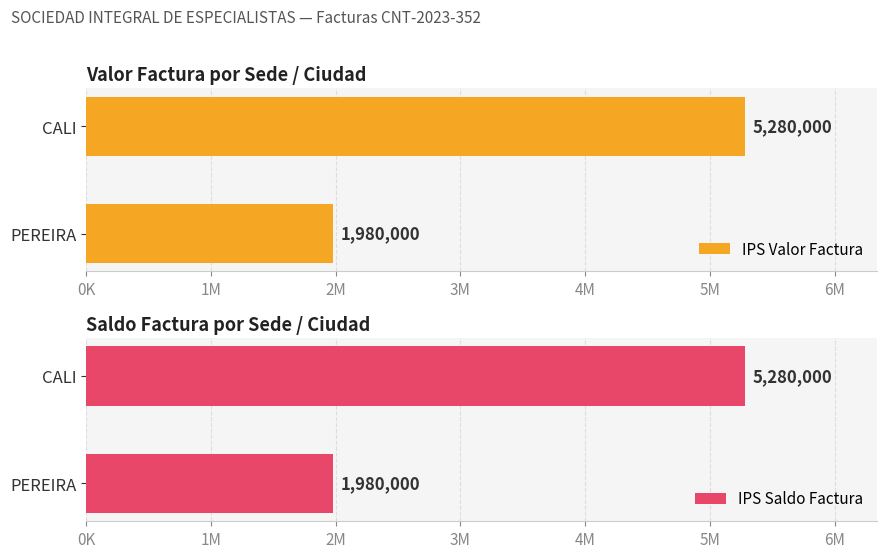

Where is IPS Valor Factura nearest to the value 3630000?

PEREIRA